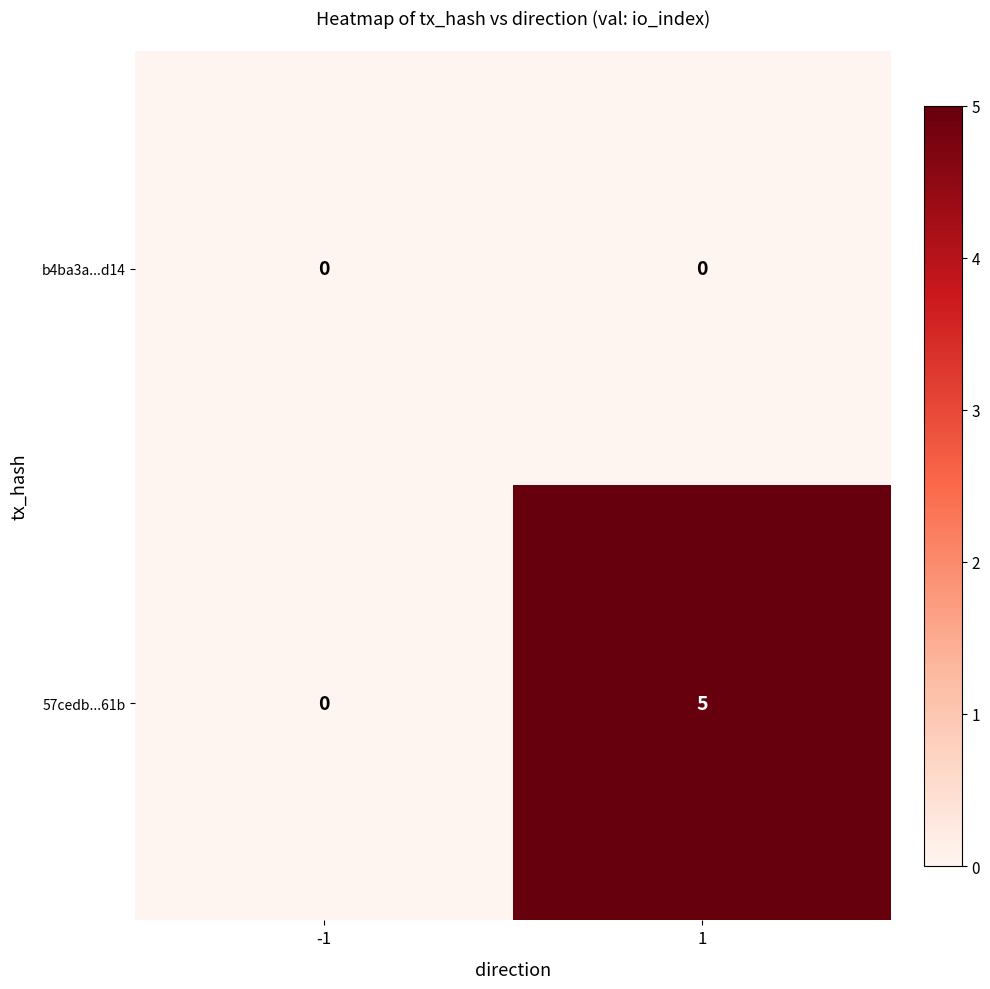

The 57cedb...61b series shows 1 at 1. True or false?

False